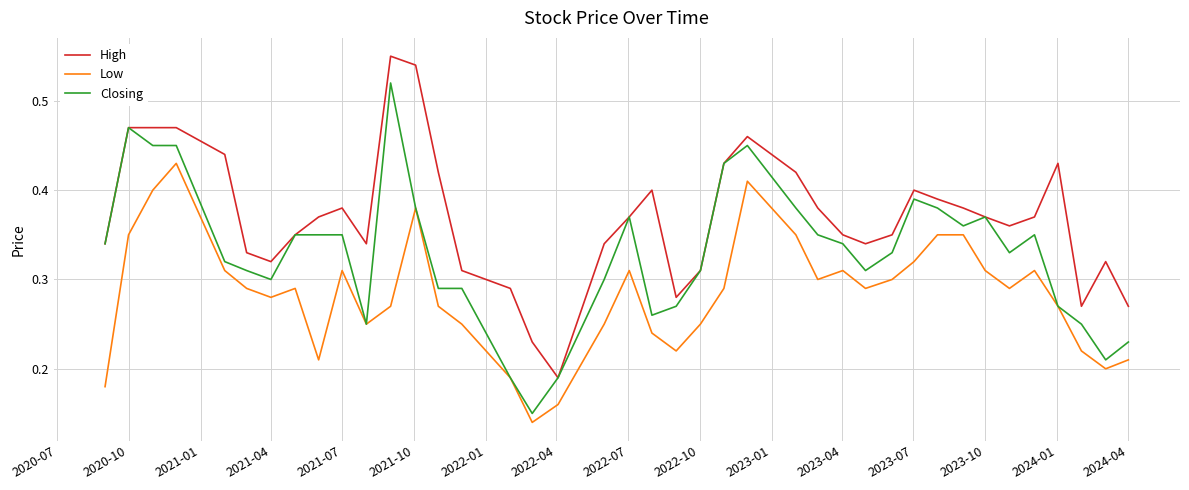

How many interior local valleys does the Low series have?

9